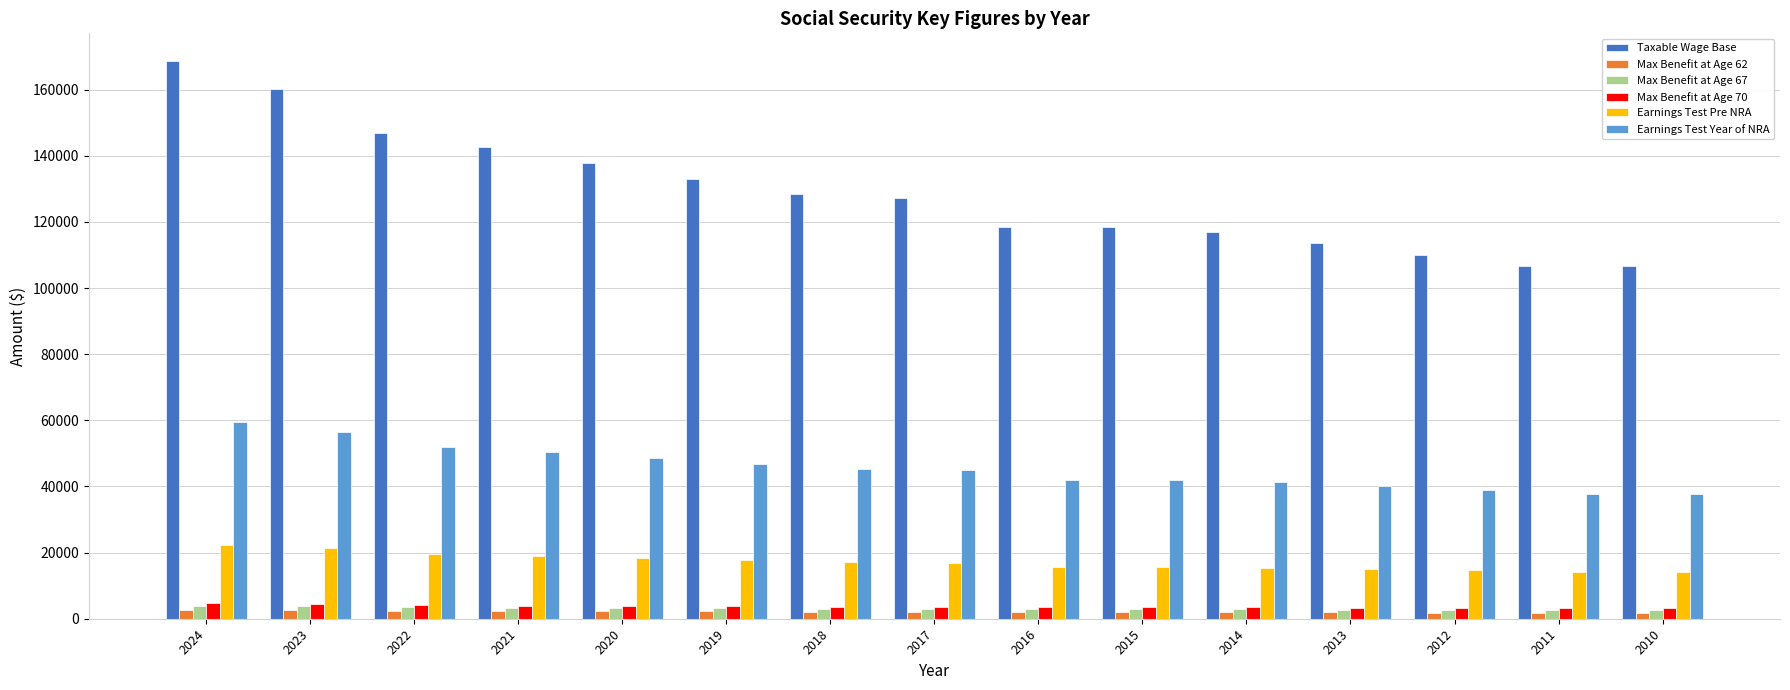

What is the total value across all series at 2024?

261934